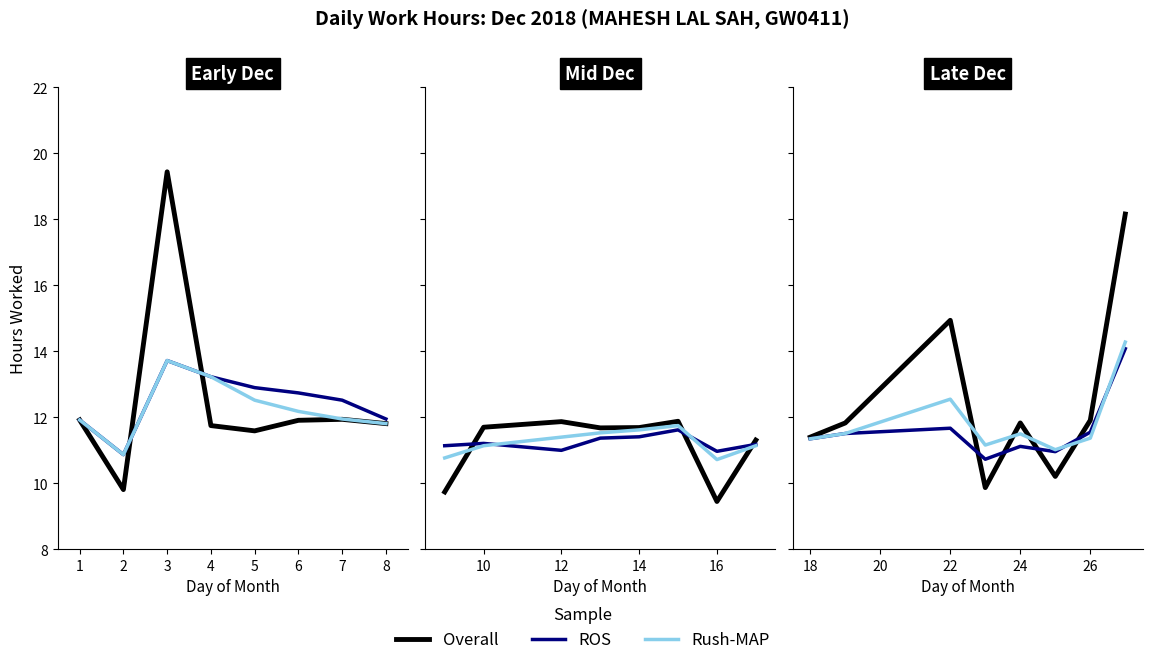

Rank the series by their maximum value, from lowest to highest.

ROS, Rush-MAP, Overall